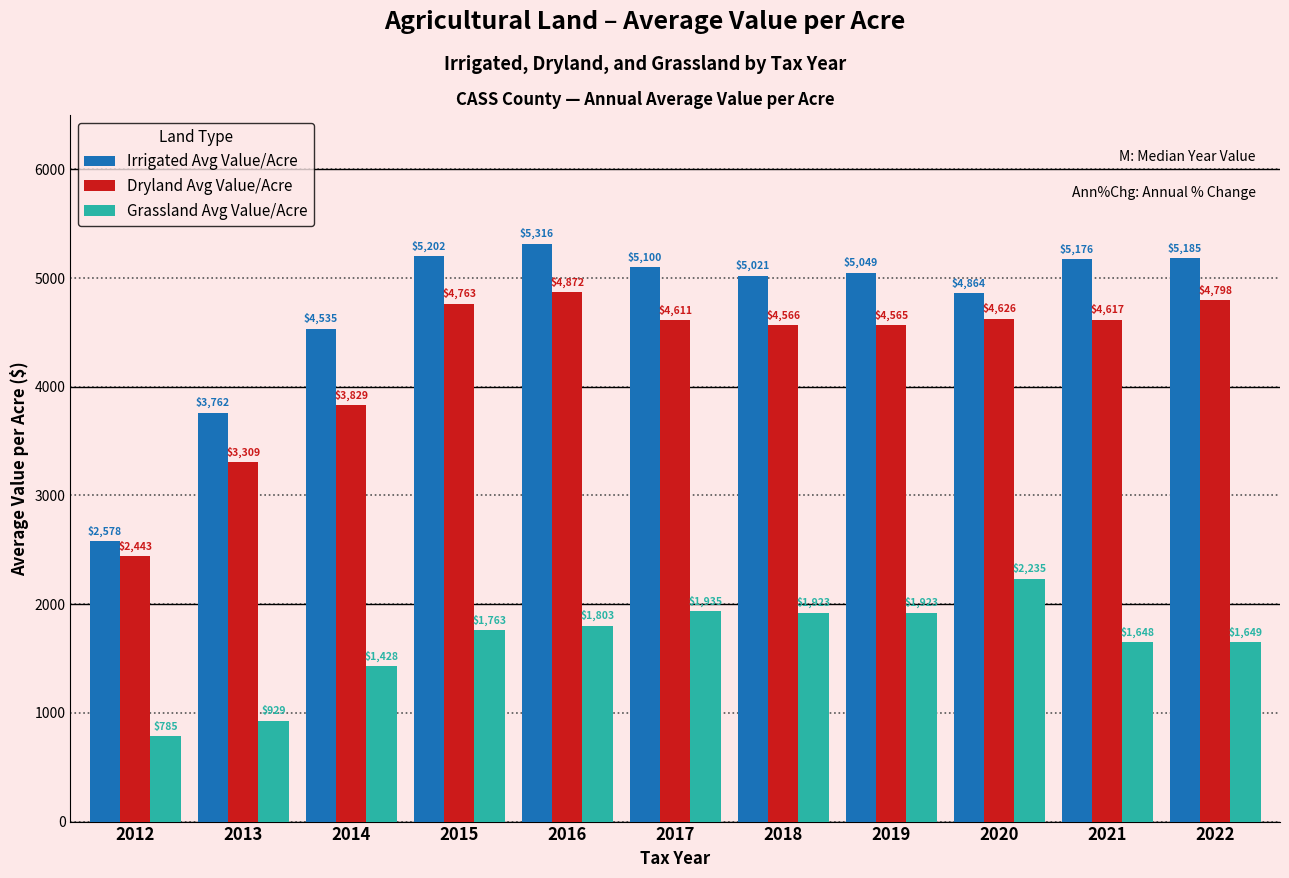

Between 2017 and 2018, which series saw the biggest shift?

Irrigated Avg Value/Acre